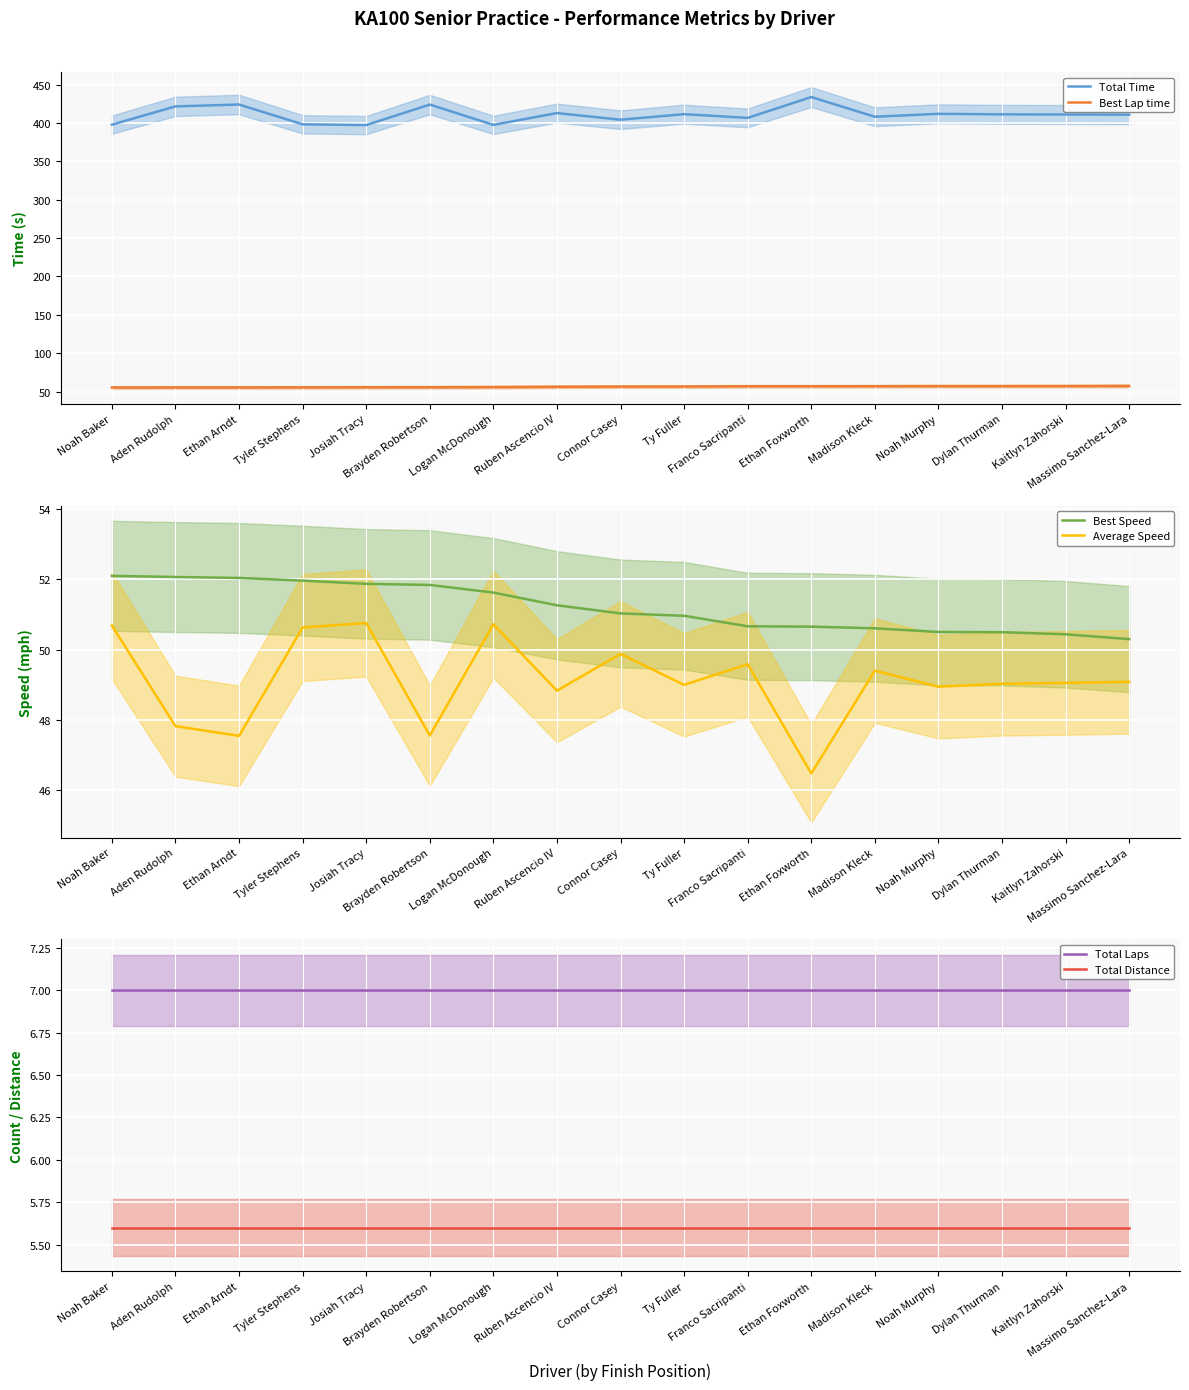

At which category is the sum across all series the highest?

Ethan Foxworth